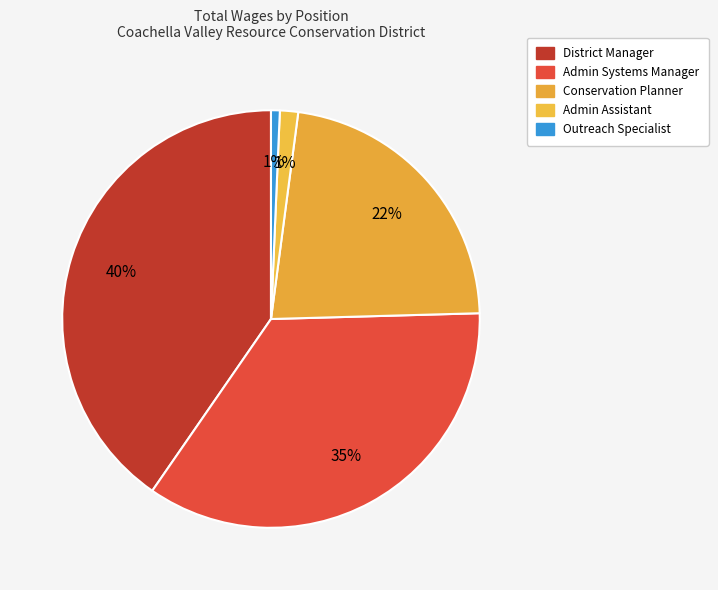

Does Conservation Planner represent more than half of the total?

No